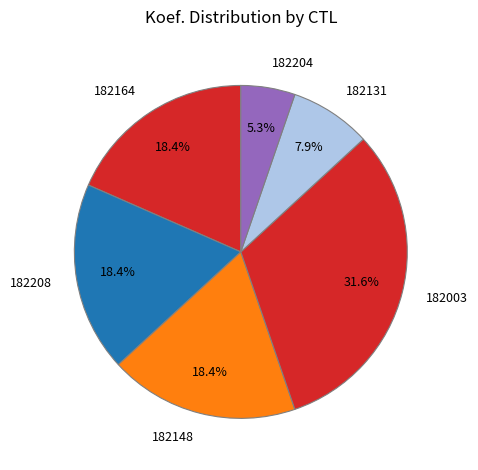

To the nearest percent, what is the difference between the 182148 and 182204 slice percentages?

13%